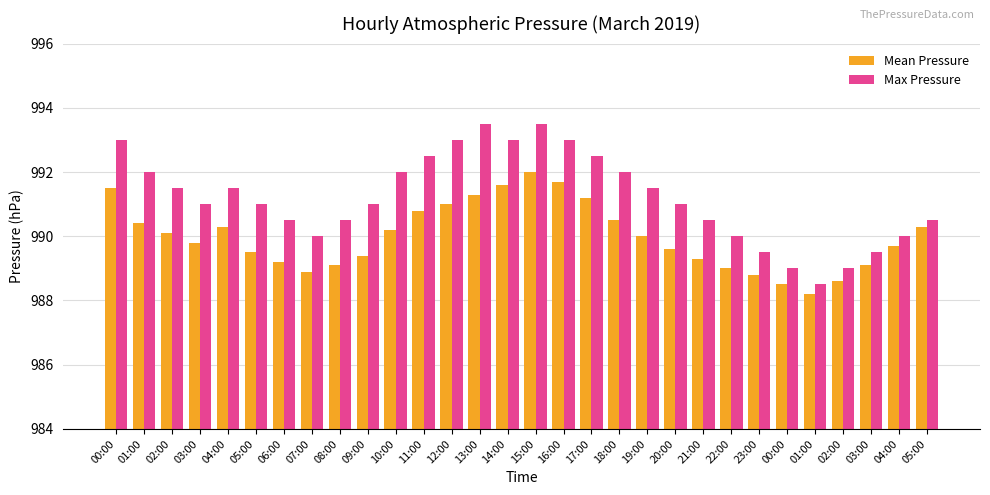

Are the bars grouped side by side (vs. stacked)?

Yes